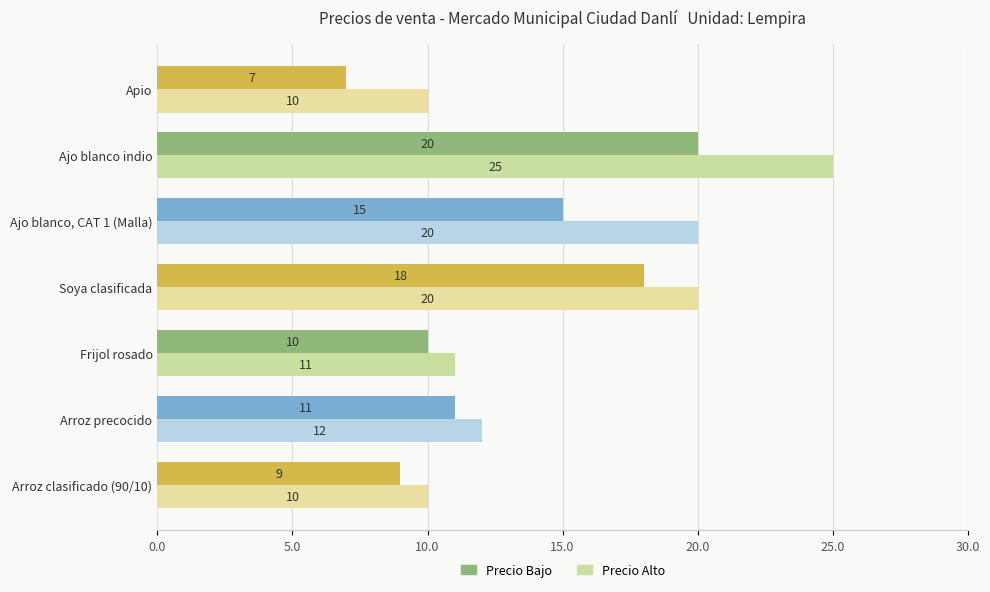

Which series has the largest range (max minus min)?

Precio Alto